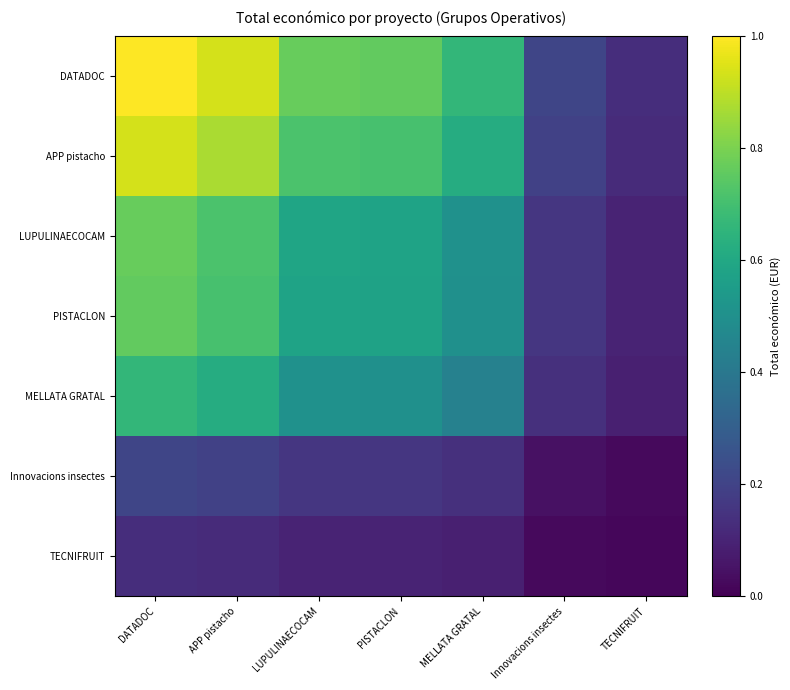

Which series changed the most between Innovacions insectes and TECNIFRUIT?

DATADOC